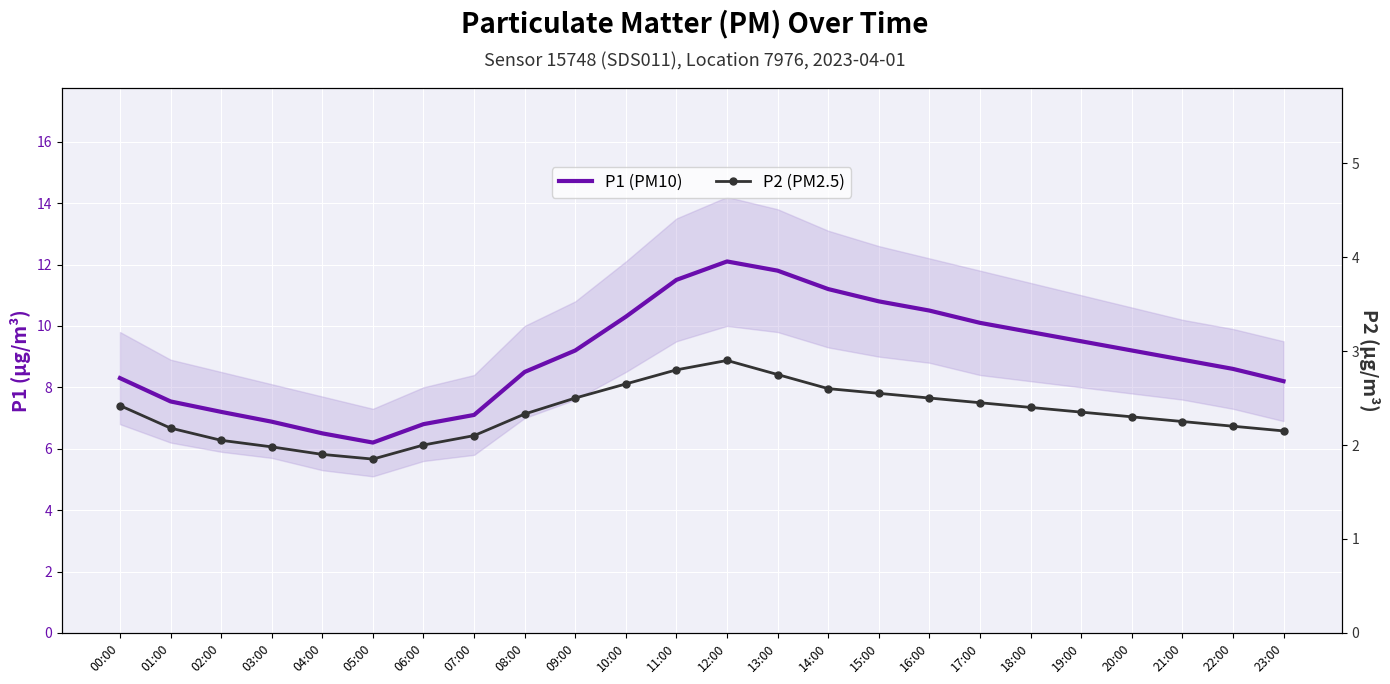

What is the lowest value of the P2 (PM2.5) series?

1.9